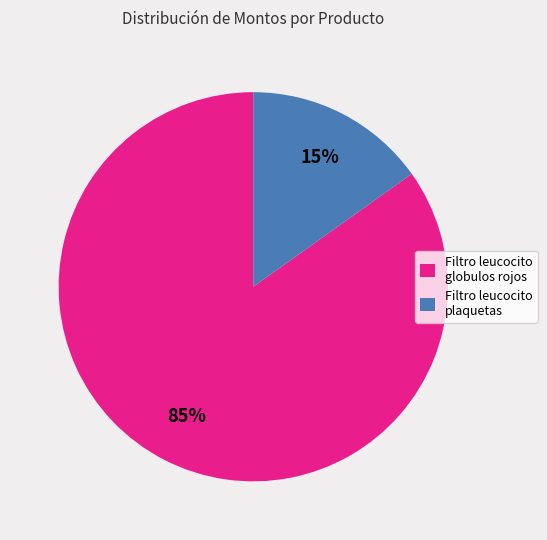

Between Filtro leucocito globulos rojos and Filtro leucocito plaquetas, which is larger?

Filtro leucocito globulos rojos